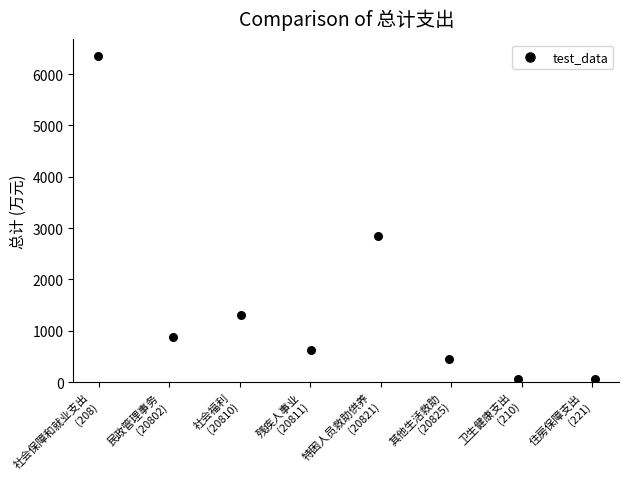

What is the average X value?

3.5